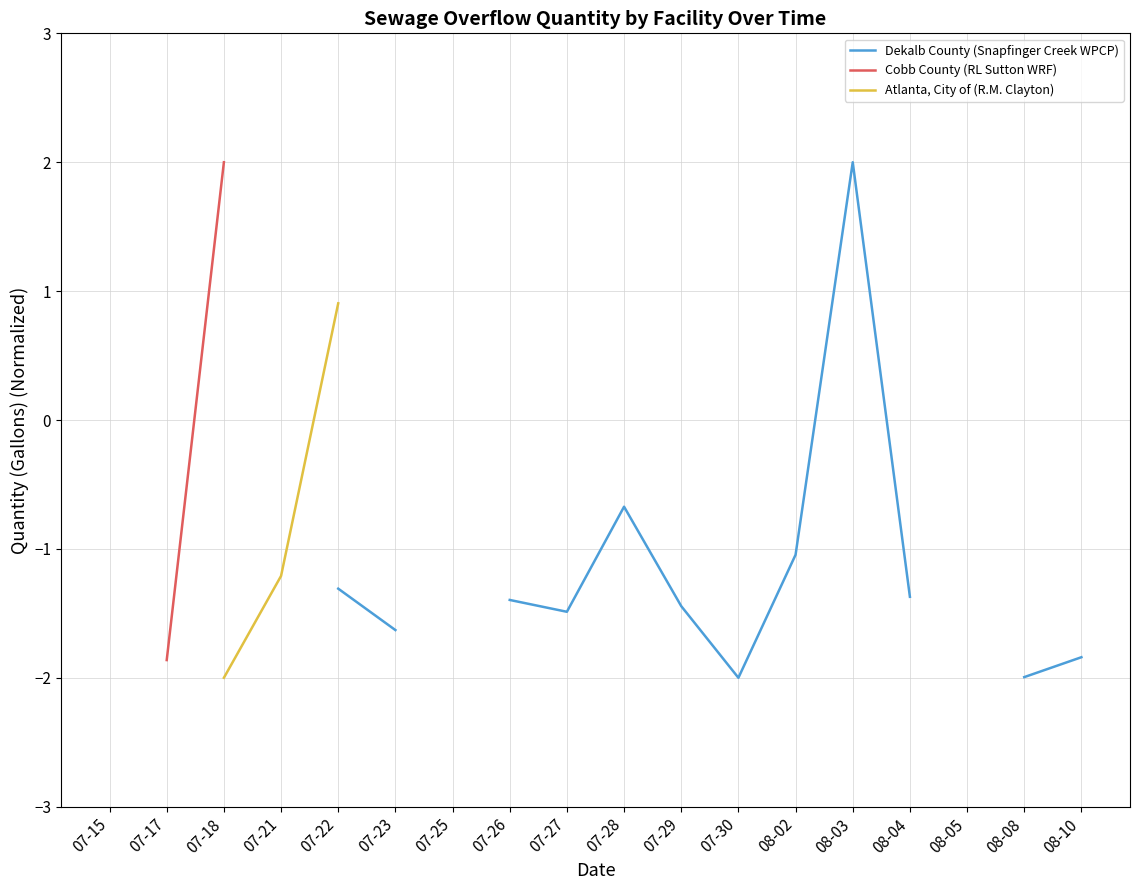

Which series has the widest spread of values?

Dekalb County (Snapfinger Creek WPCP)